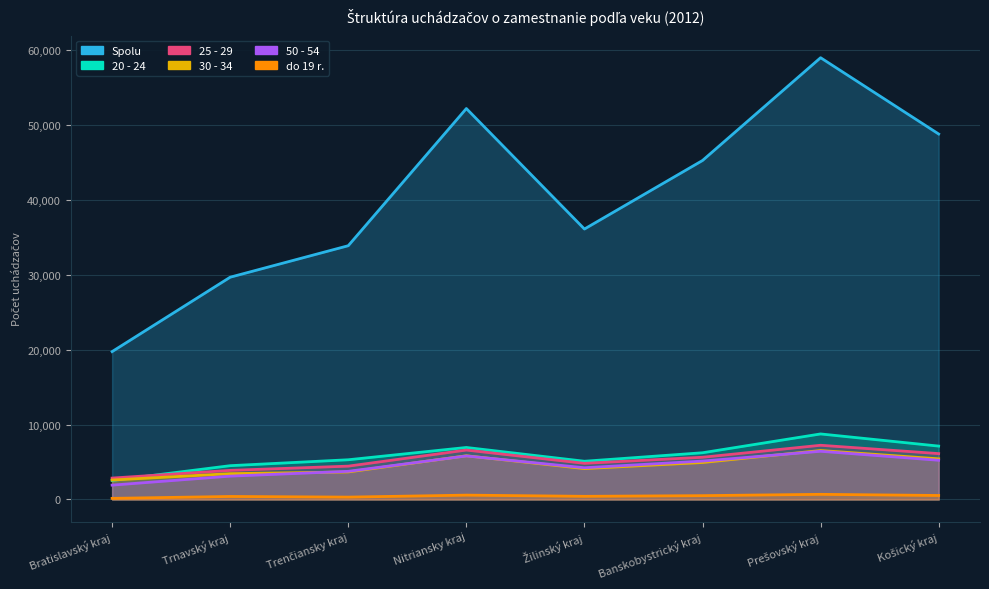

The value of Spolu at Banskobystrický kraj is 45230. True or false?

True